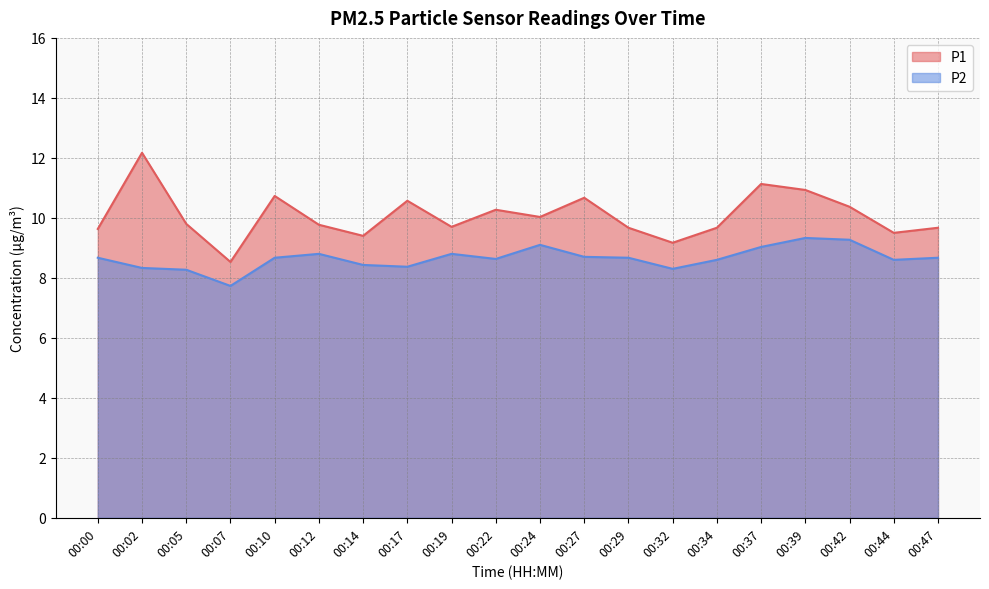

What is the smallest value displayed?

7.7